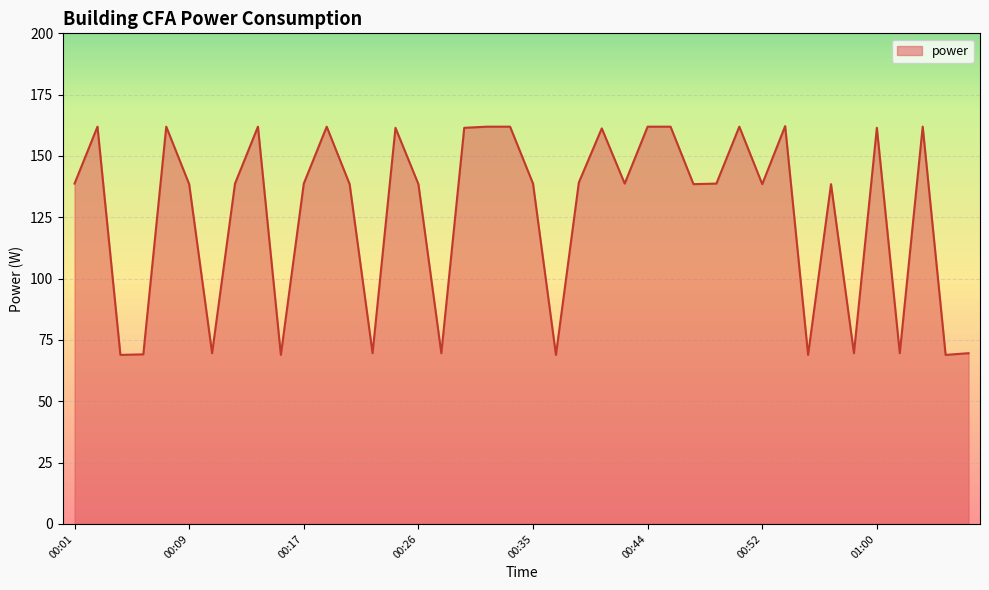

What is the smallest value displayed?

68.9